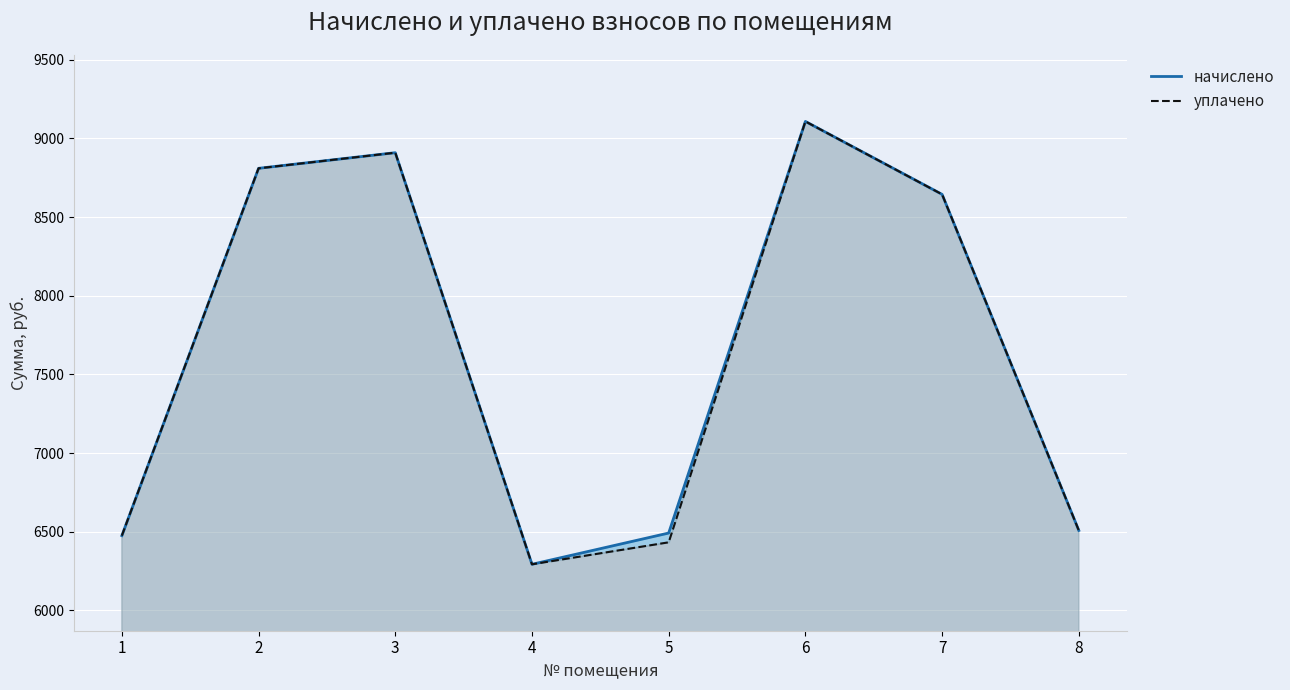

What are all the series names shown in the legend?

начислено, уплачено